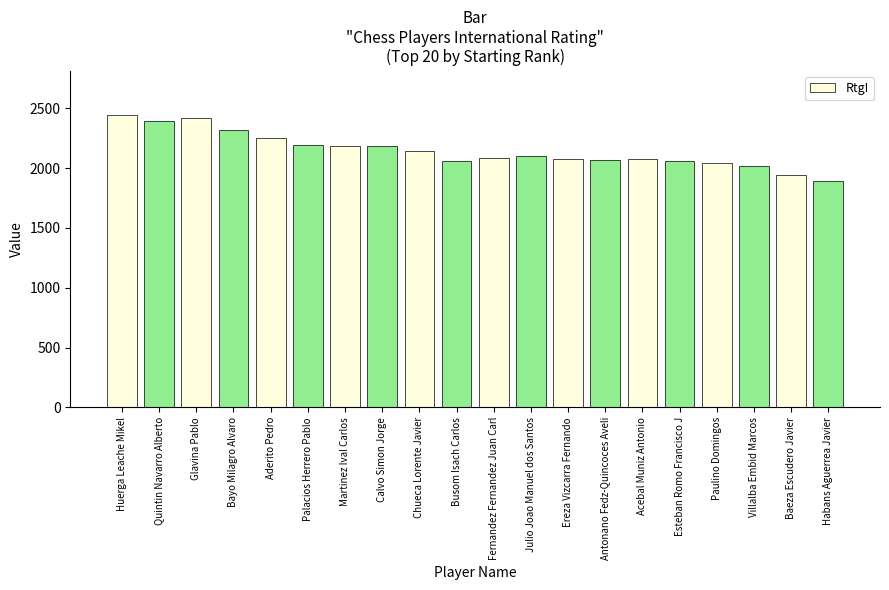

At which category does the chart reach its peak across all series?

Huerga Leache Mikel